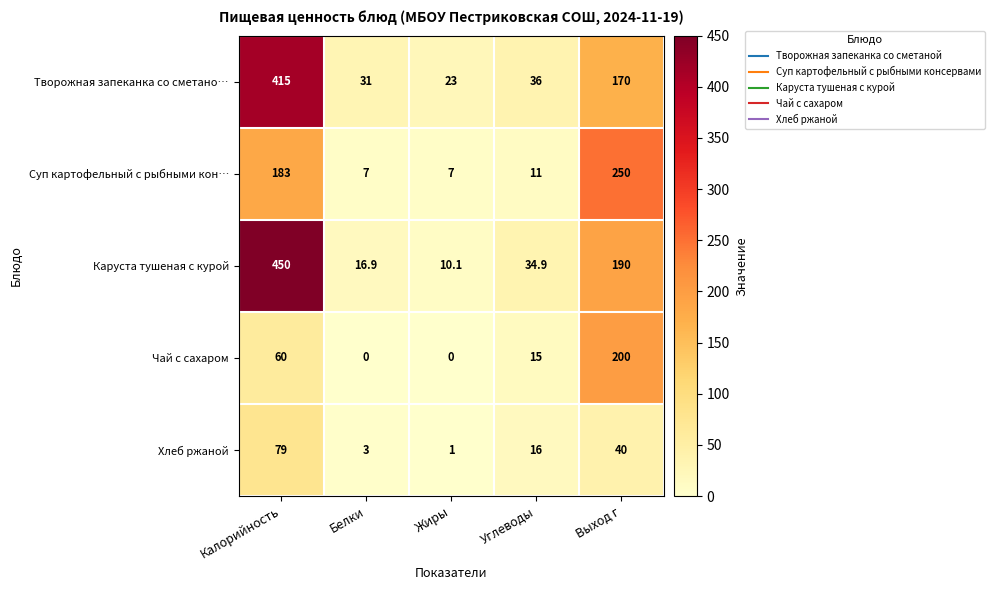

Where is Каруста тушеная с курой nearest to the value 230?

Выход г